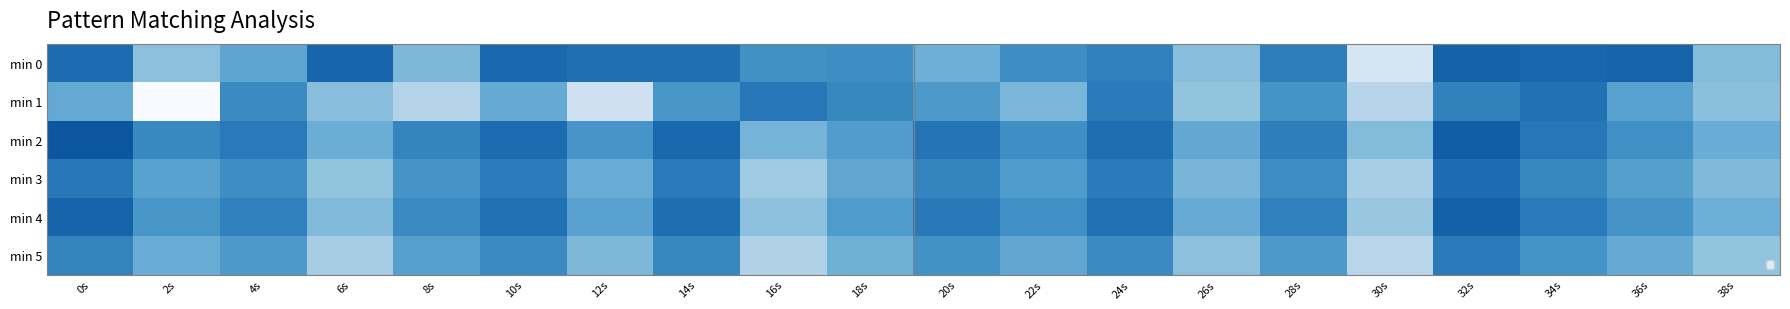

What is the difference between the highest and lowest values at 14s?

4.8